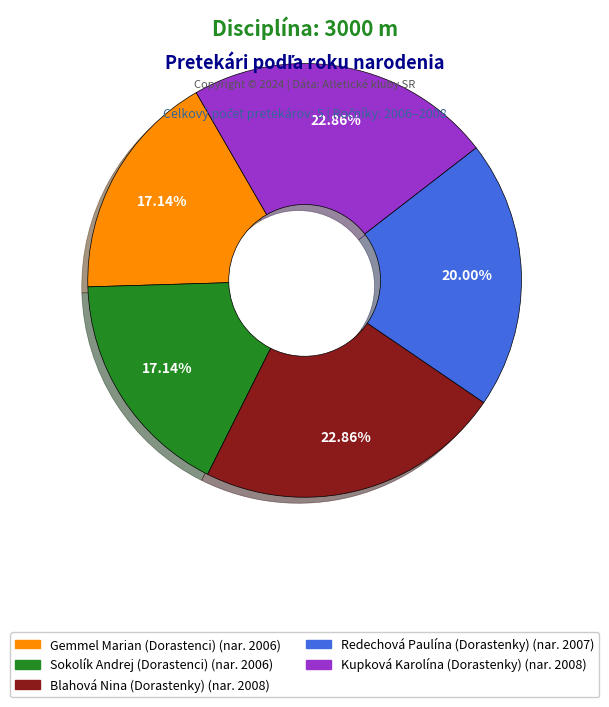

To the nearest percent, what portion does Blahová Nina (Dorastenky) represent?

23%